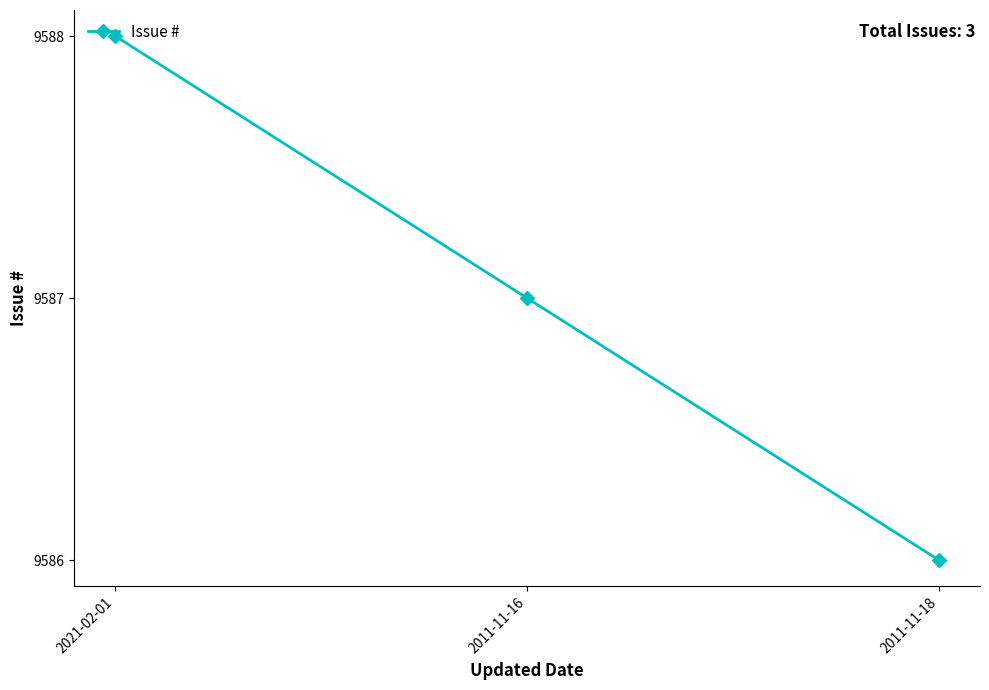

Reading left to right, extract all data points from this chart.

9588	9587	9586